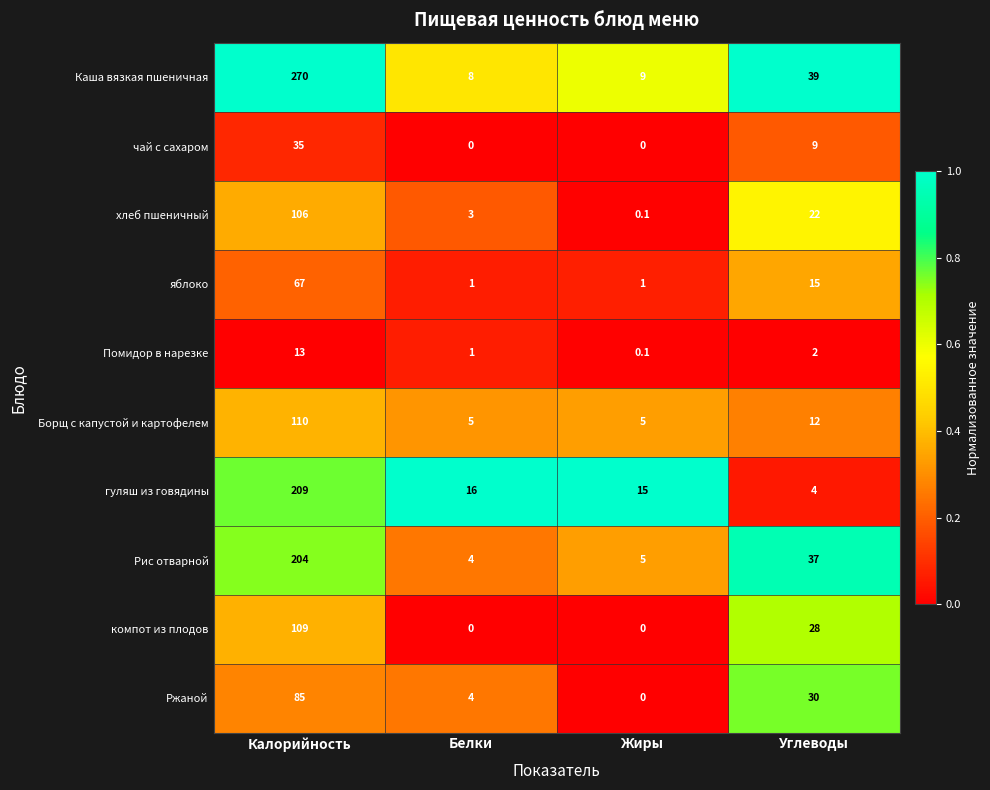

What is the total value across all series at Жиры?

35.2